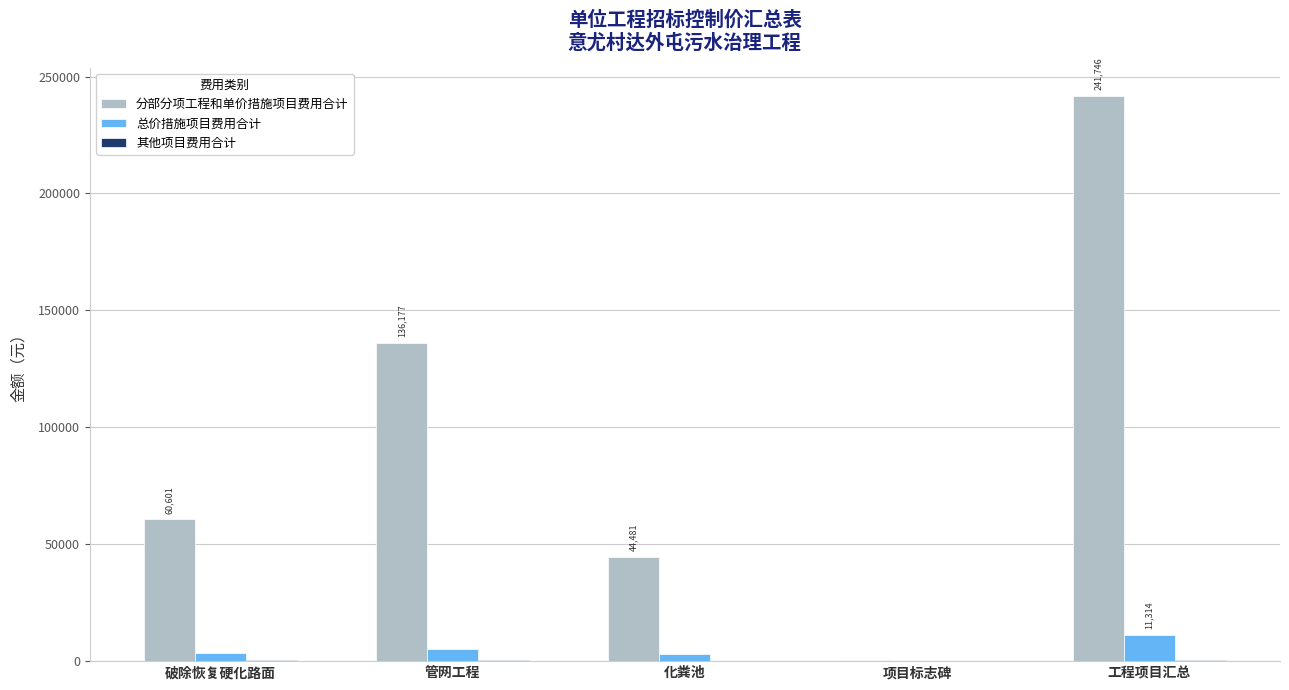

Which category has the highest value across all series?

工程项目汇总